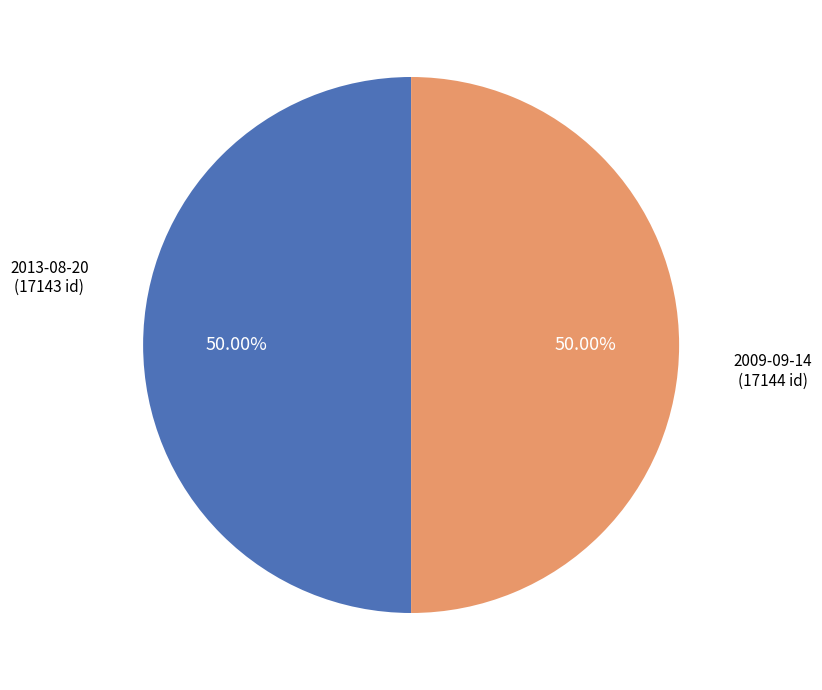

Is the sum of 2013-08-20 and 2009-09-14 greater than half?

Yes